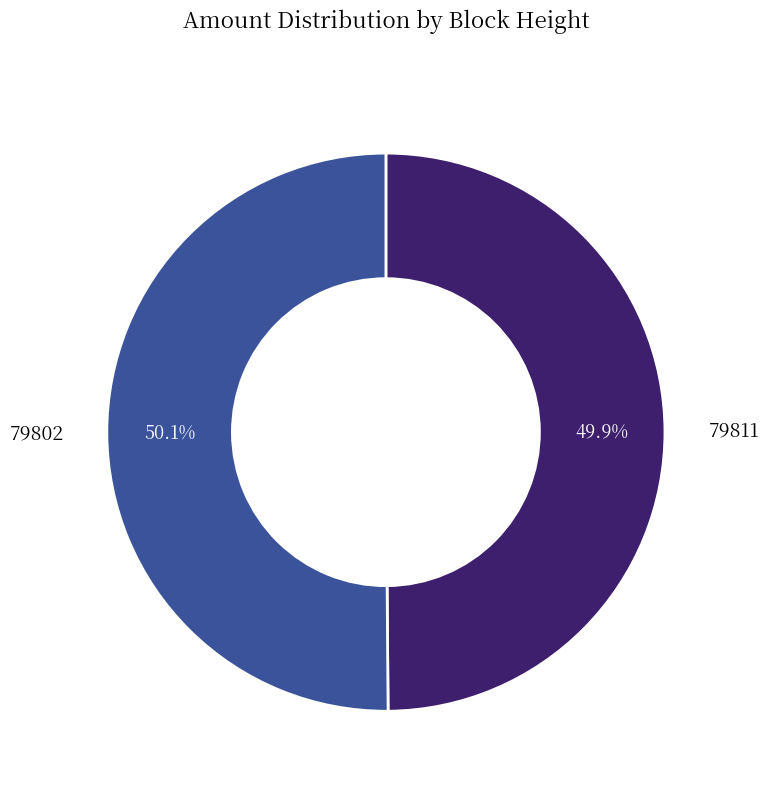

Does any single category account for the majority?

Yes